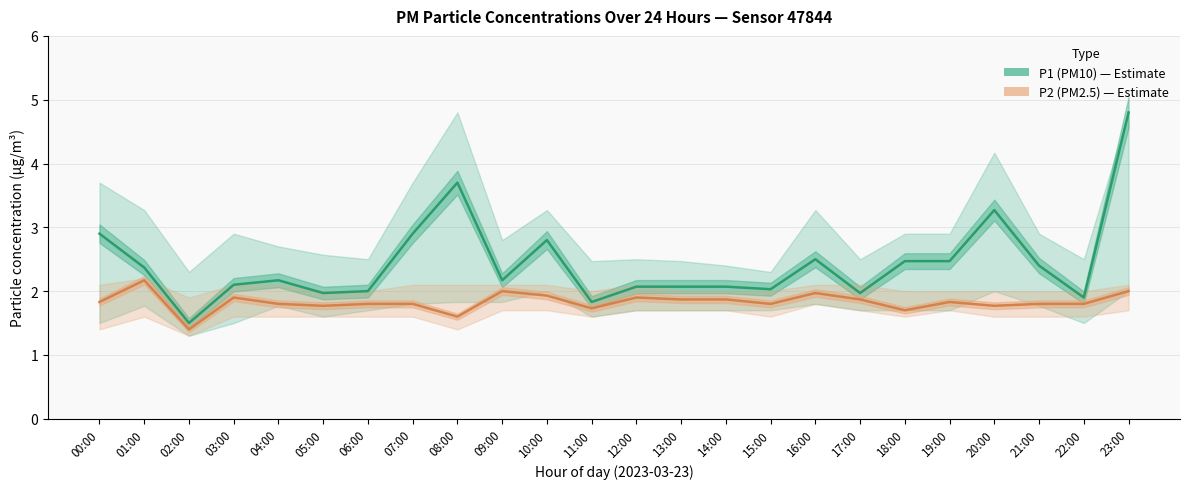

Is it true that P2 (PM2.5) equals 1.1 at 16:00?

False